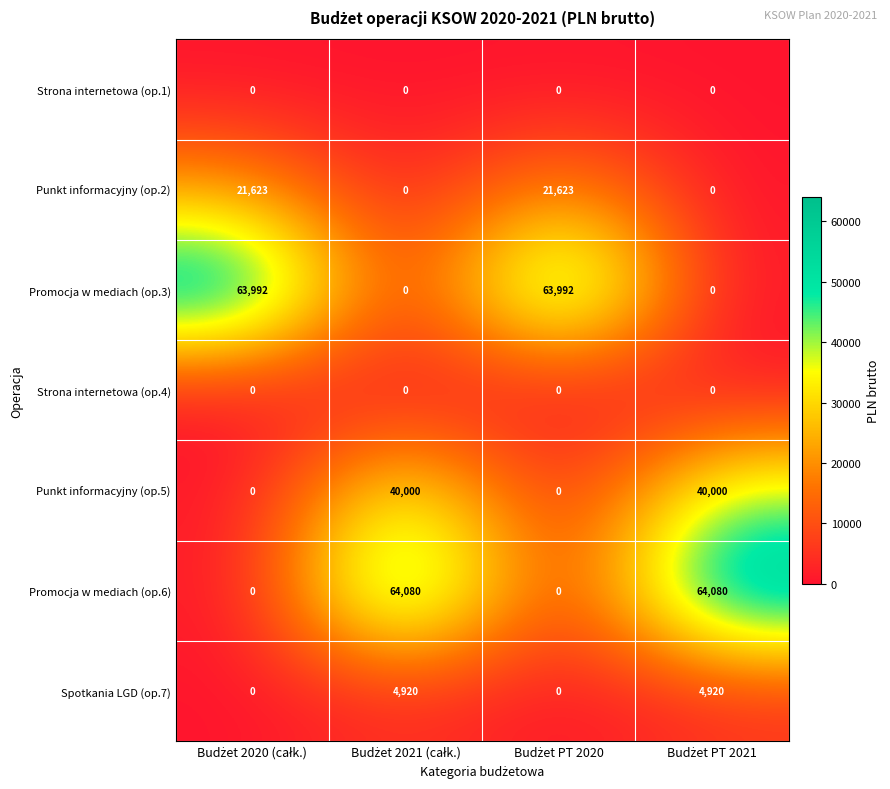

Count the Punkt informacyjny (op.5) values in the range 0 to 40000.

4